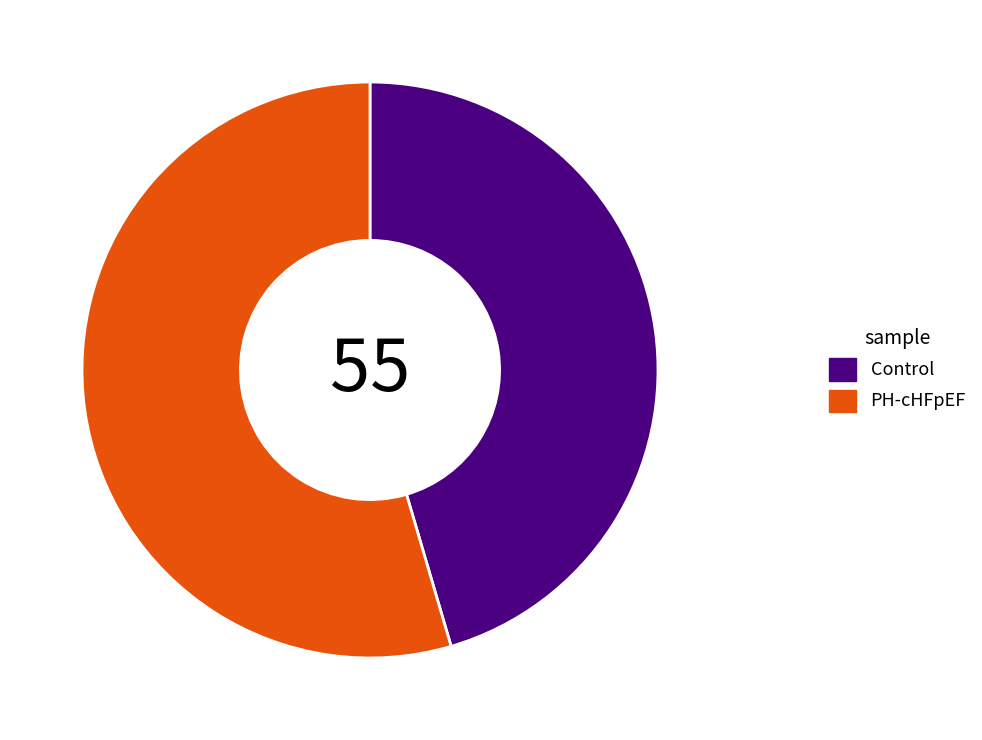

True or false: Control accounts for 45% of the total.

True